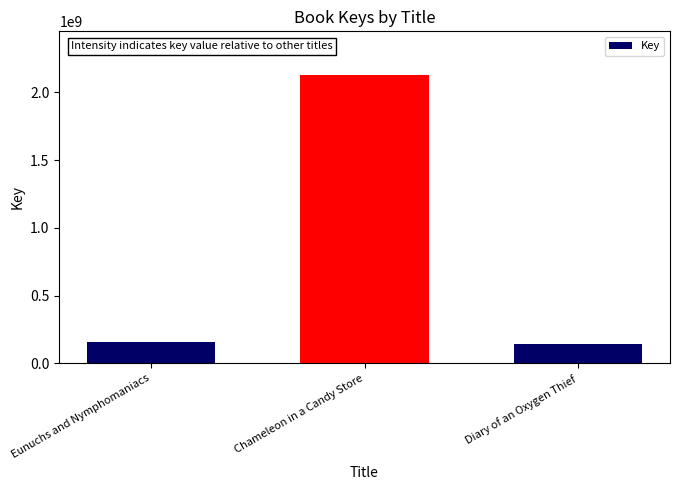

The chart shows a value of 160673015 at Eunuchs and Nymphomaniacs. True or false?

True